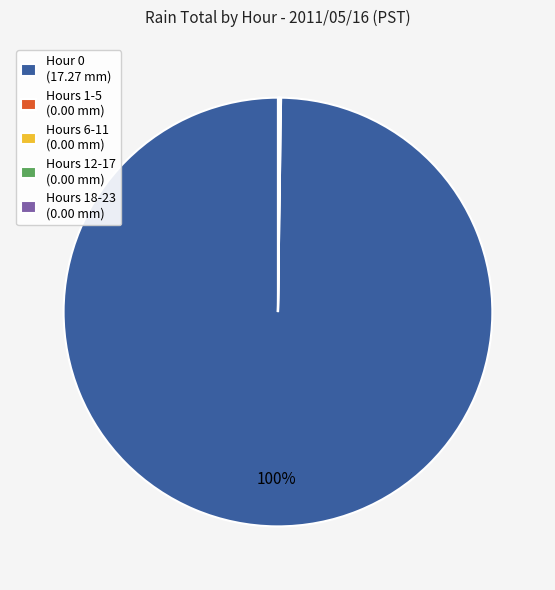

Which slice is the largest?

Hour 0 (17.27 mm)